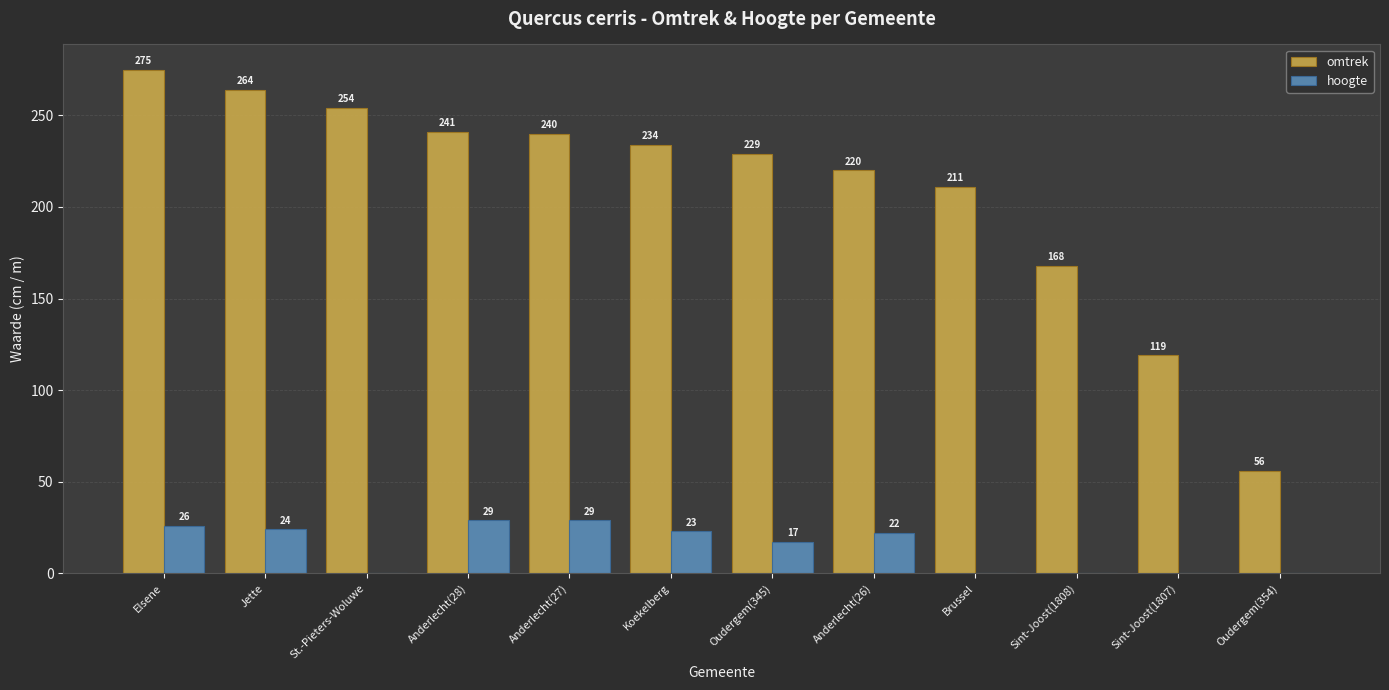

The value of hoogte at Anderlecht(26) is 22. True or false?

True